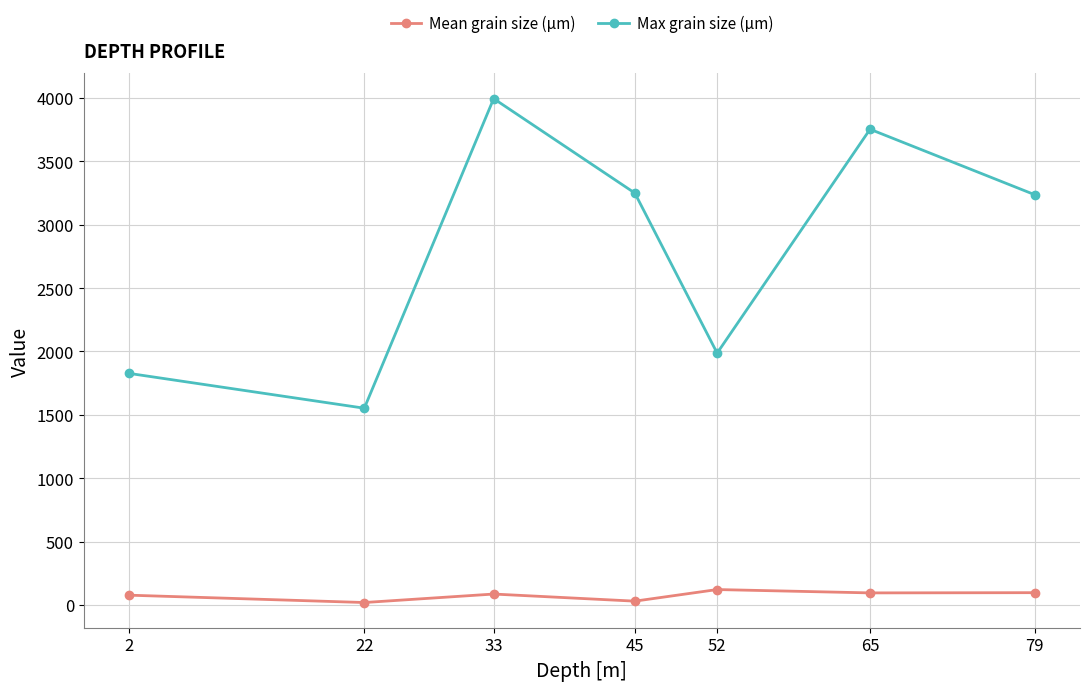

List the series in order of their peak value, lowest first.

Mean grain size (µm), Max grain size (µm)